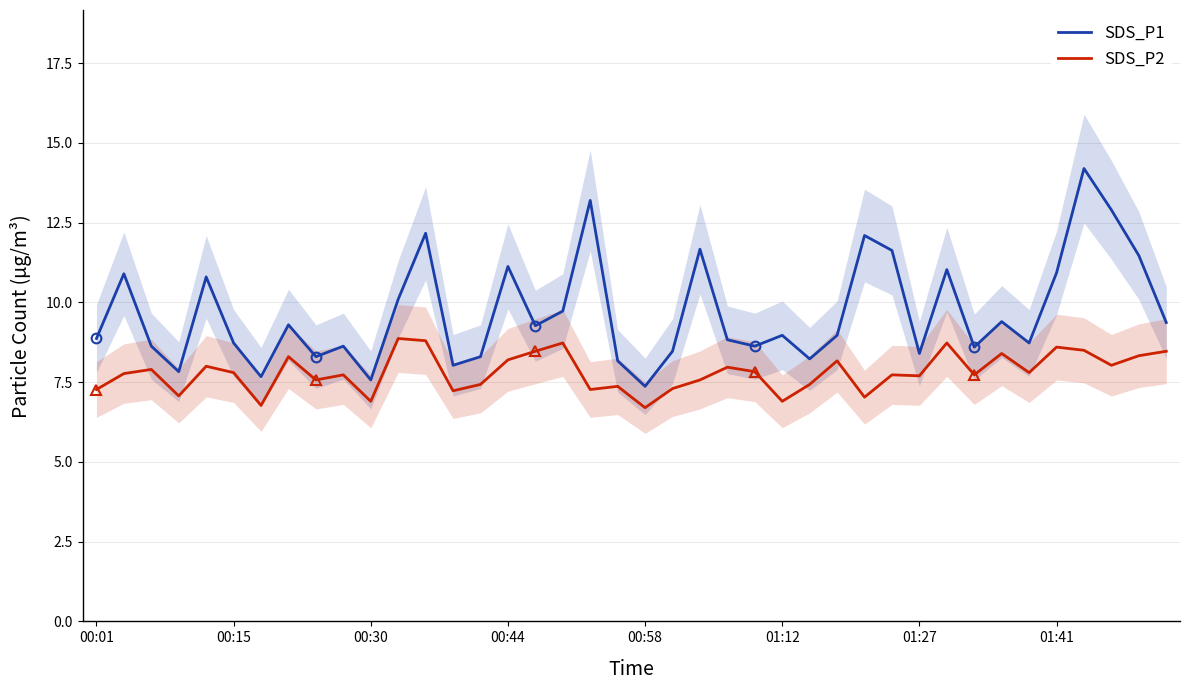

What is the average value of the SDS_P1 series?

9.7